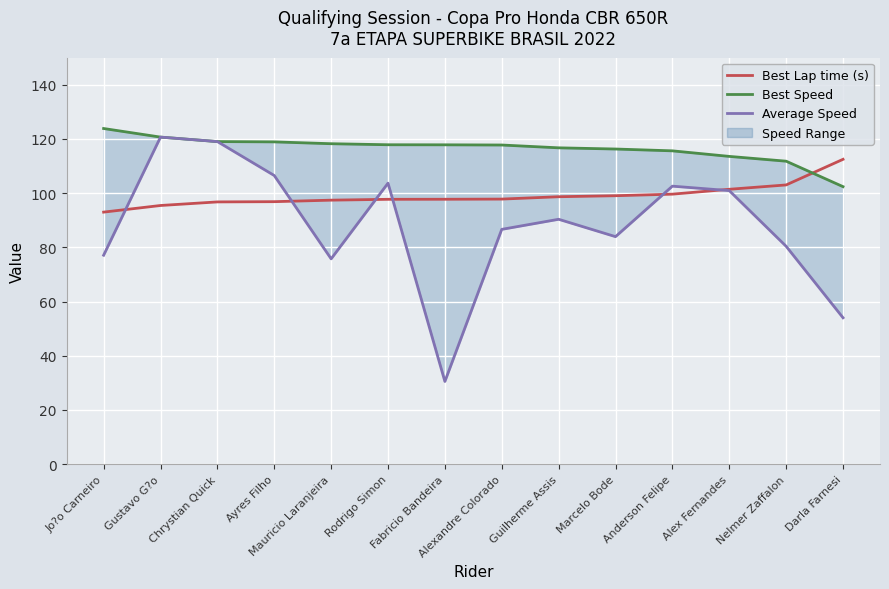

How many data points in Best Speed are less than 117?

6